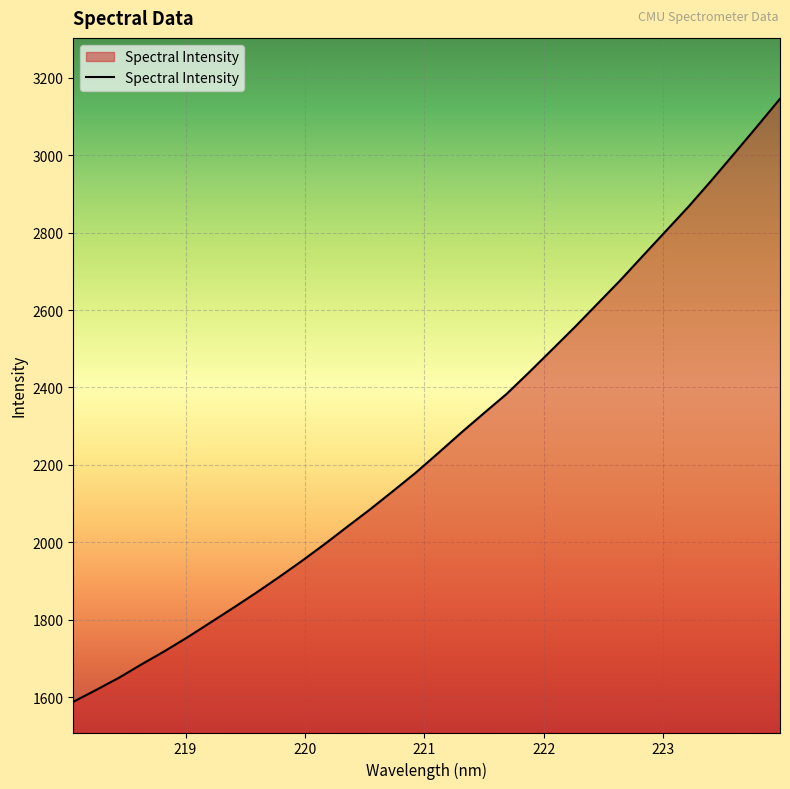

What is the minimum value shown in the chart?

1587.7